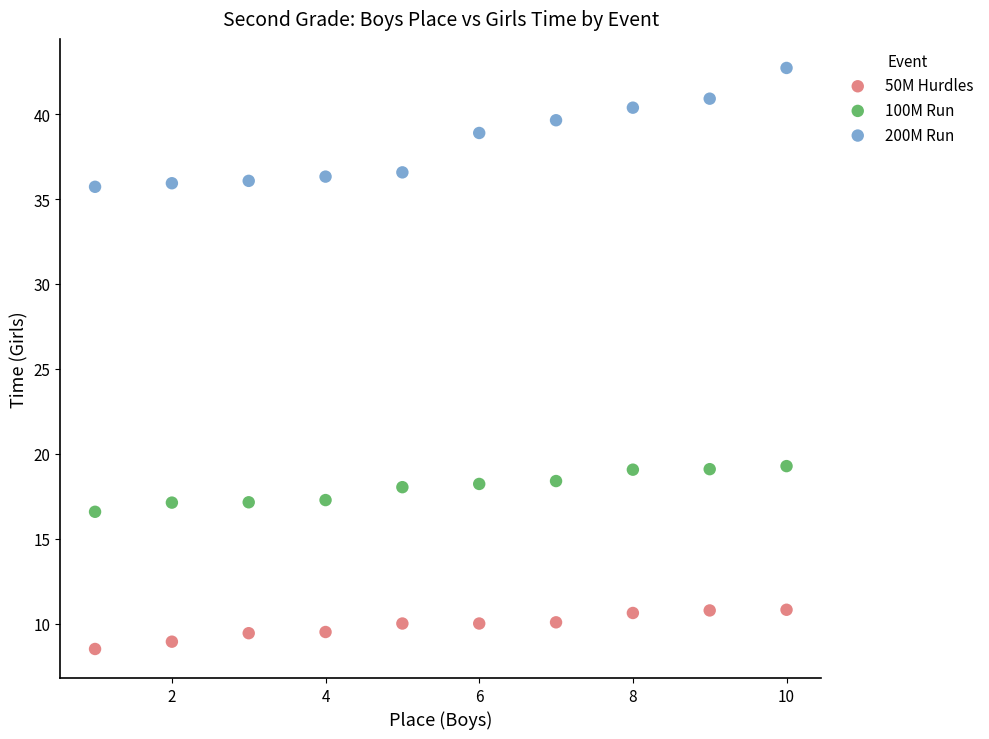

Which series reaches the maximum Y coordinate?

200M Run